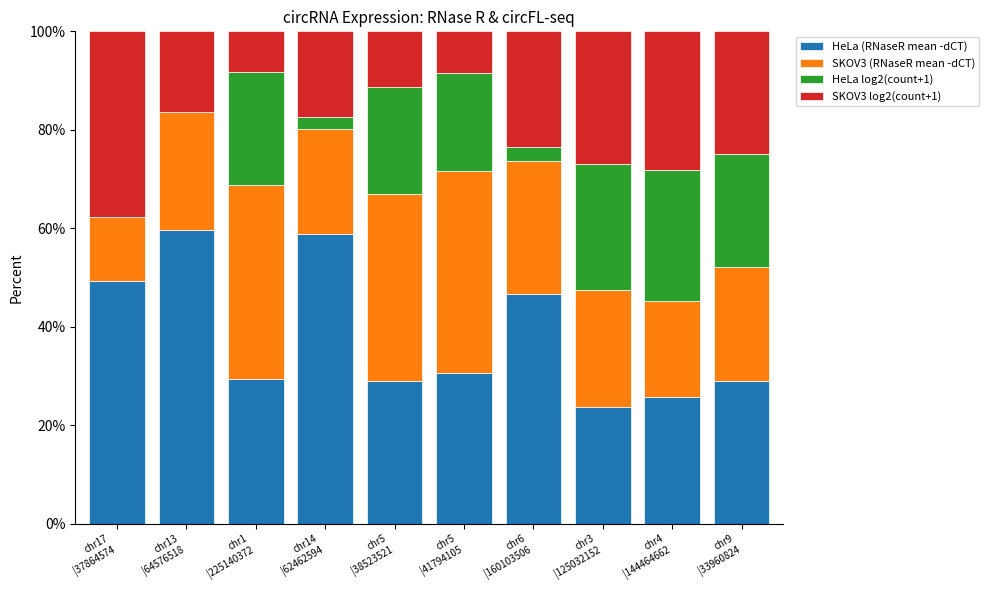

Does the chart contain stacked bars?

Yes